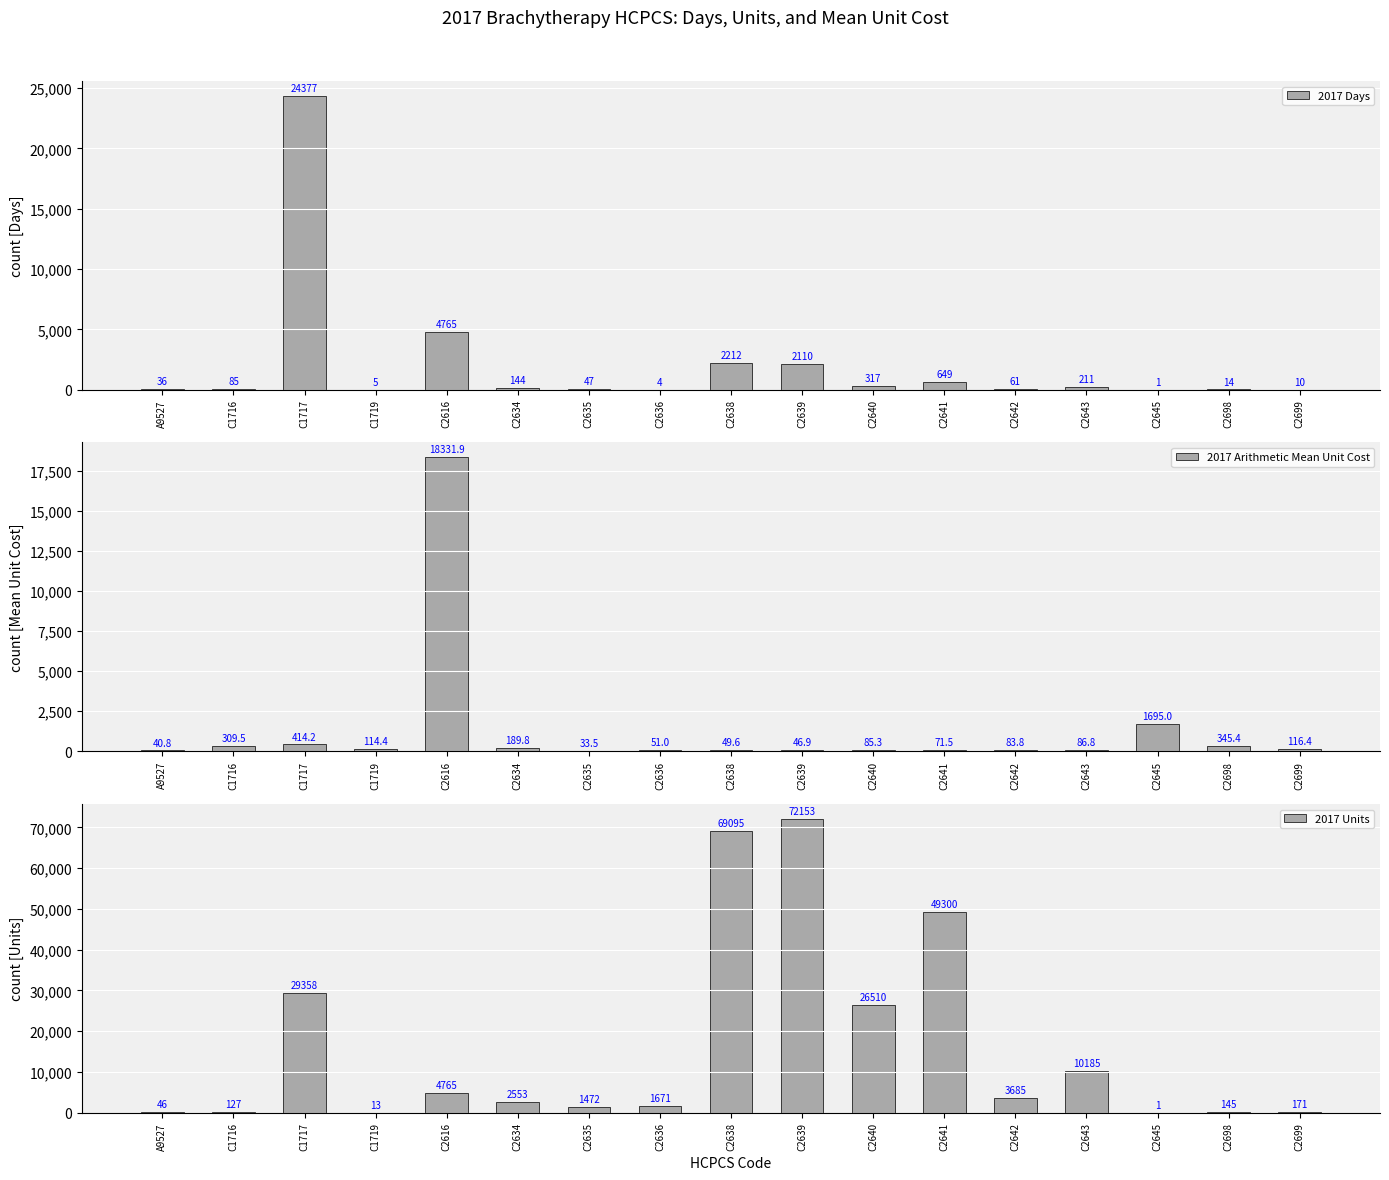

Which series has the largest range (max minus min)?

2017 Units